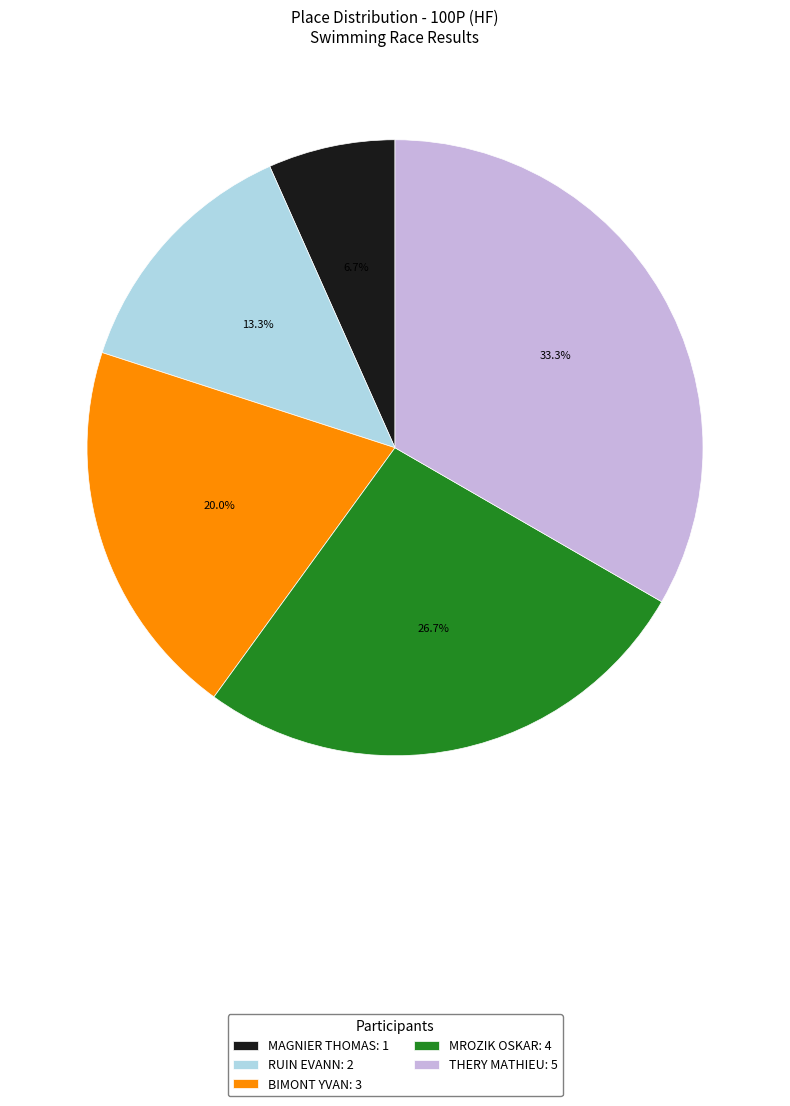

Which category has the biggest portion of the pie?

THERY MATHIEU